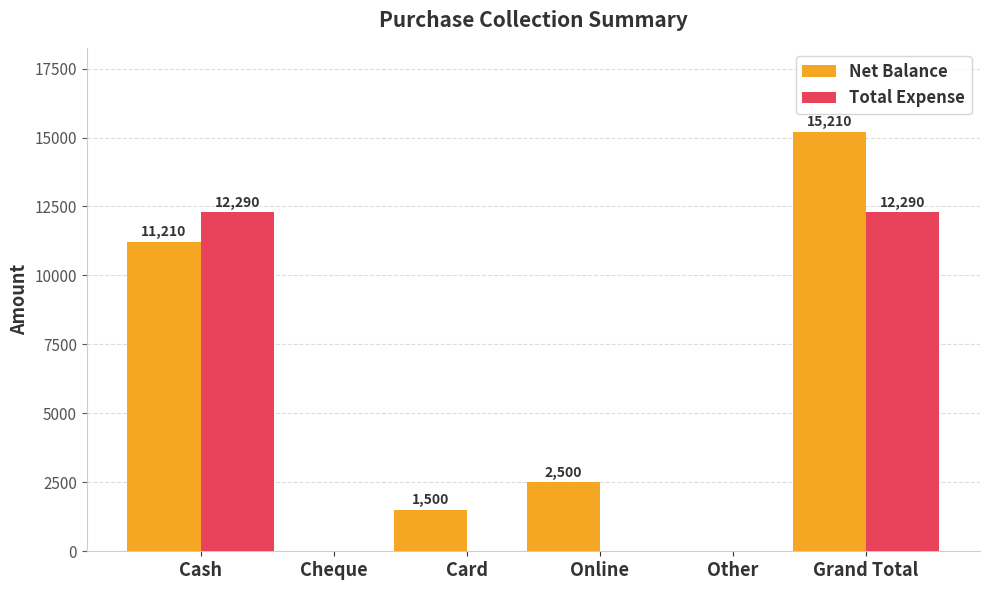

The value of Total Expense at Online is 0. True or false?

True